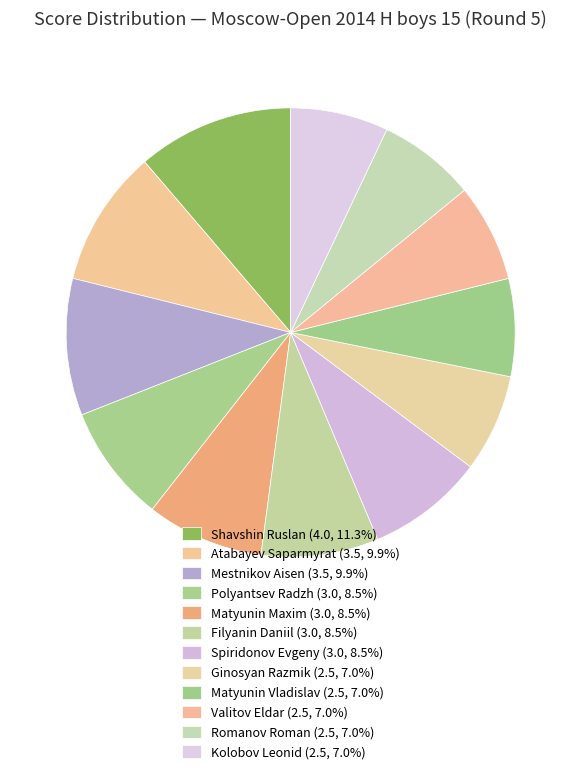

How many segments does this pie chart have?

12